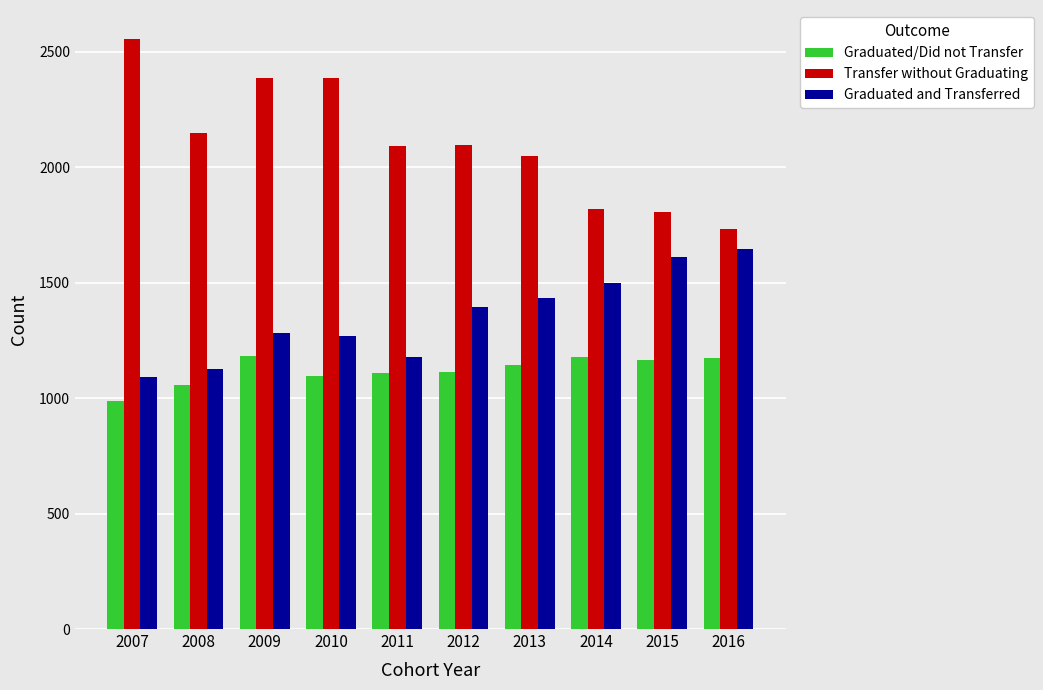

What is the sum of all Transfer without Graduating values?

21067